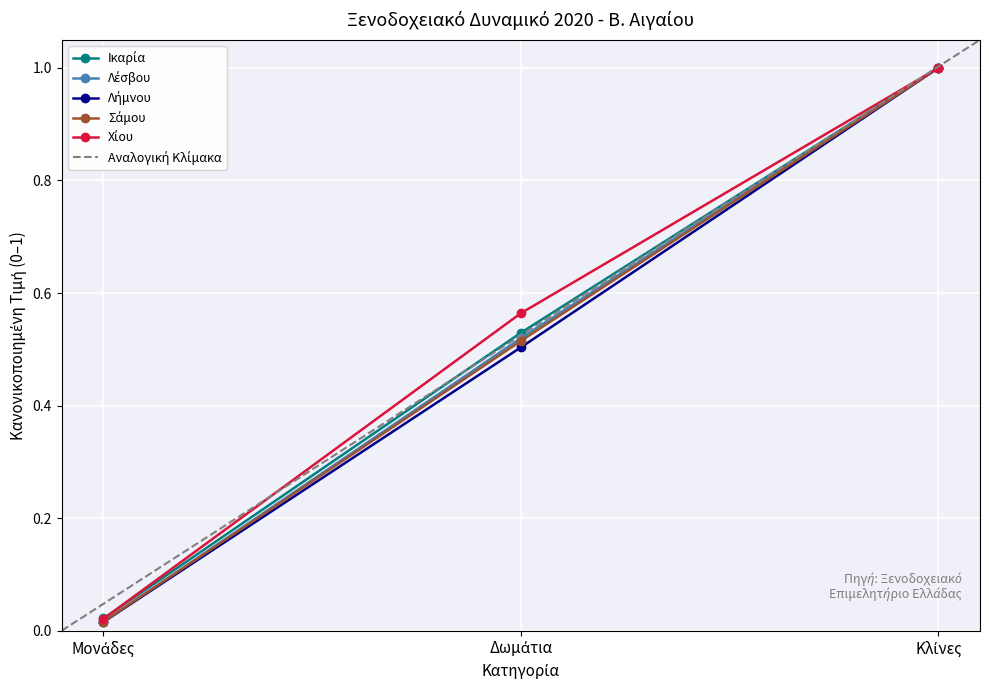

What is the spread (max minus min) of values at Δωμάτια?

0.1